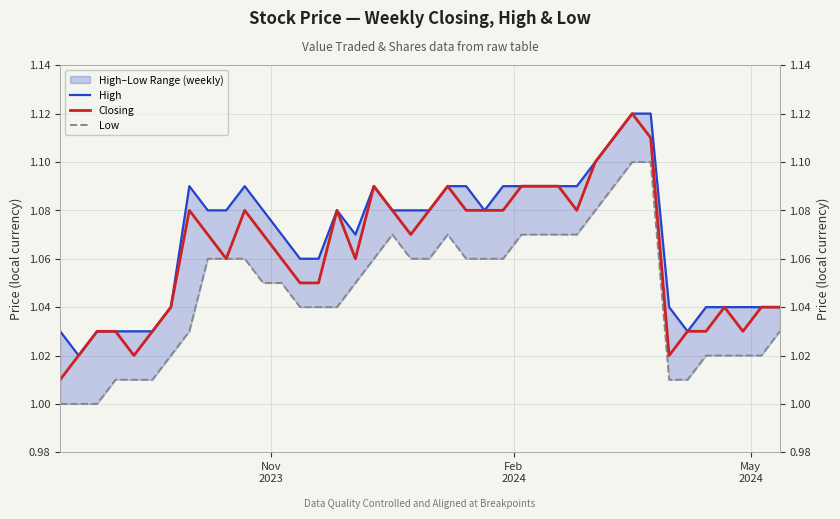

What is the value of the Low point at the 21st from the left?

1.1